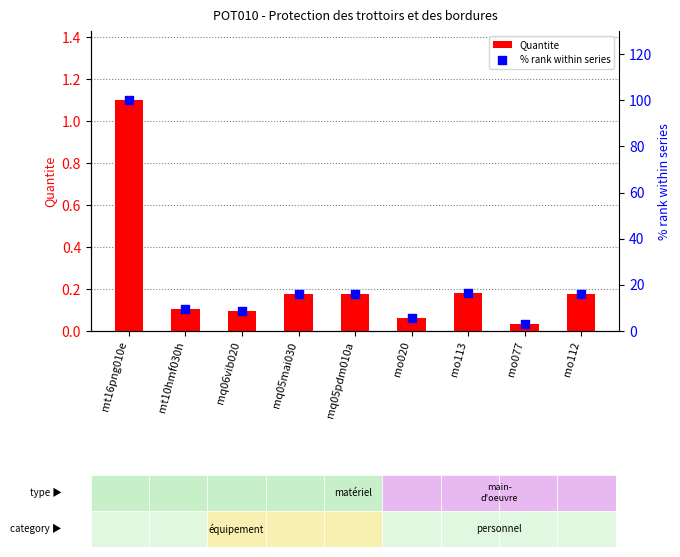

Which series has the largest Y range (max minus min)?

% rank within series